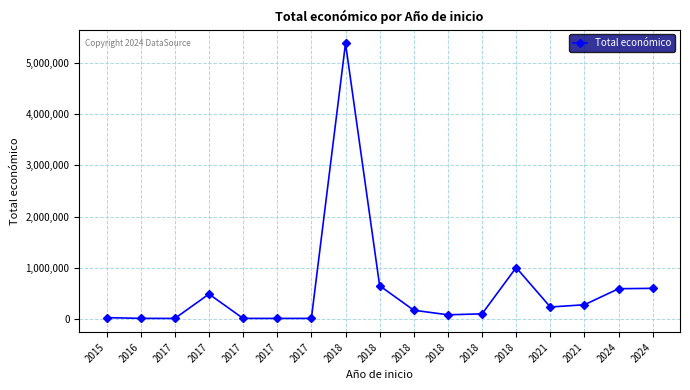

List the labels in order of value, smallest first.

2017, 2017, 2017, 2017, 2016, 2015, 2018, 2018, 2018, 2021, 2021, 2017, 2024, 2024, 2018, 2018, 2018